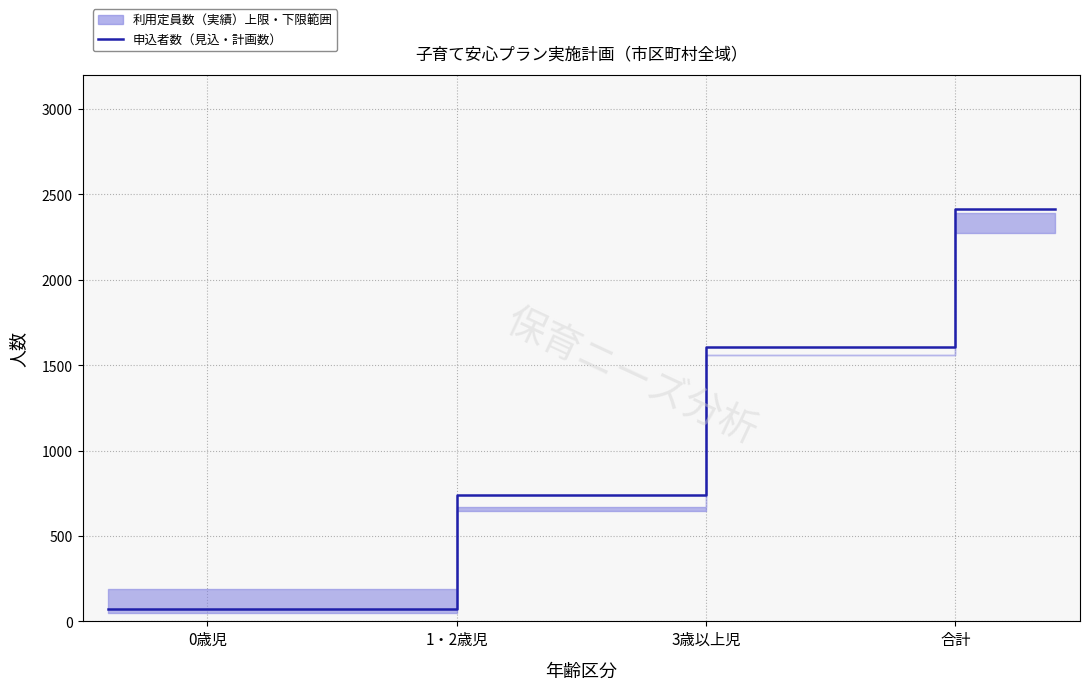

At which category does the chart reach its minimum across all series?

0歳児